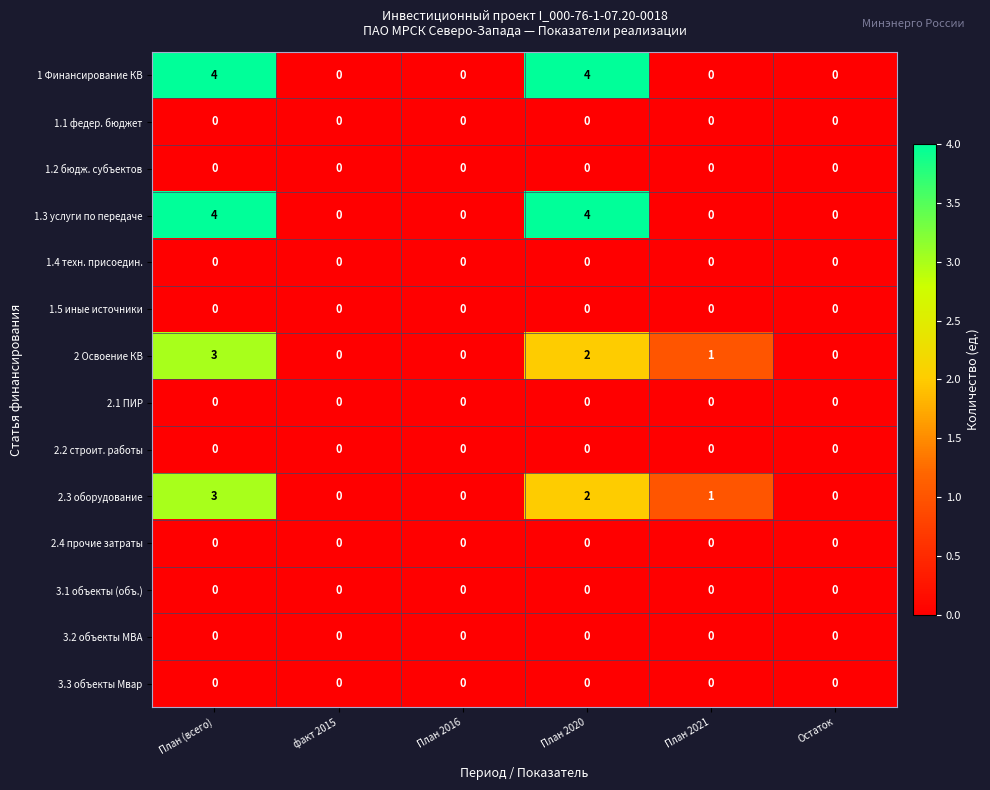

Count the number of data series in this chart.

14